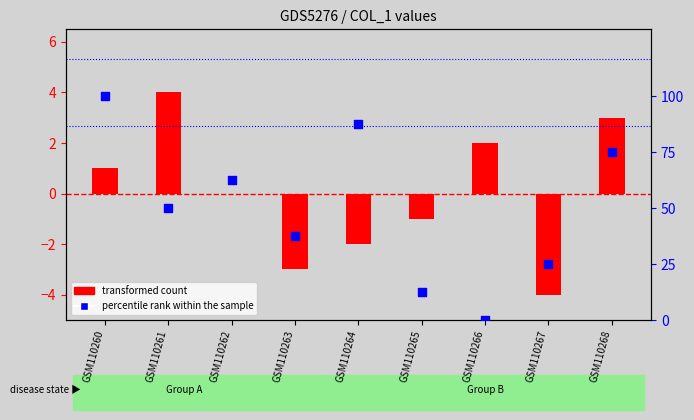

At how many categories does at least one series exceed 91?

1